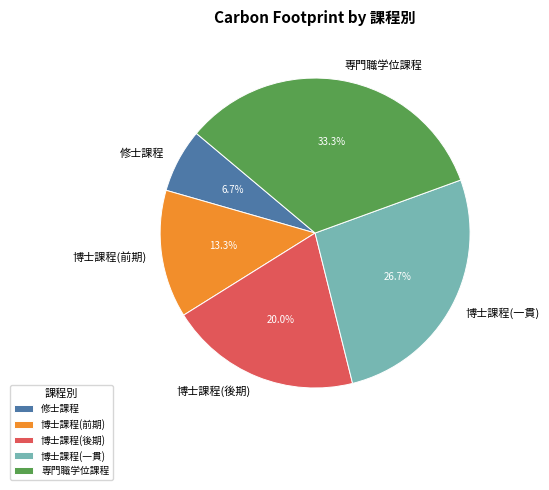

True or false: 博士課程(後期) accounts for 15% of the total.

False